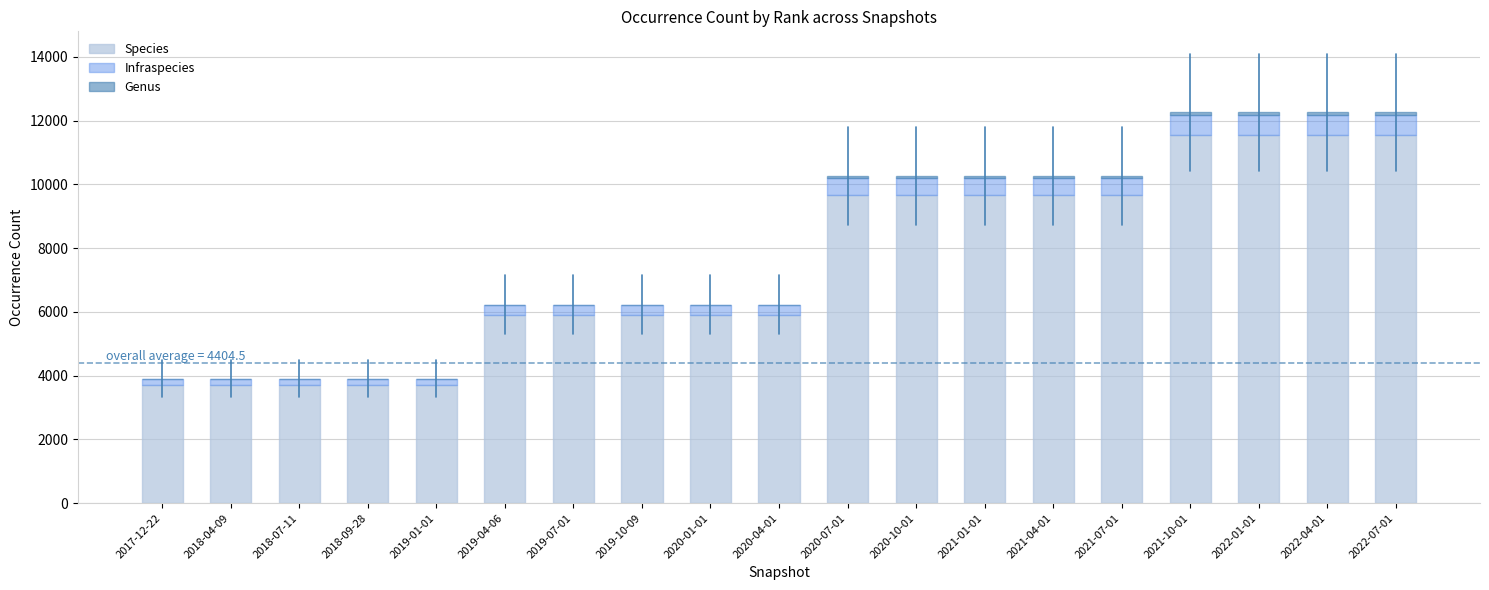

The value of Species at 2018-04-09 is 3704. True or false?

True